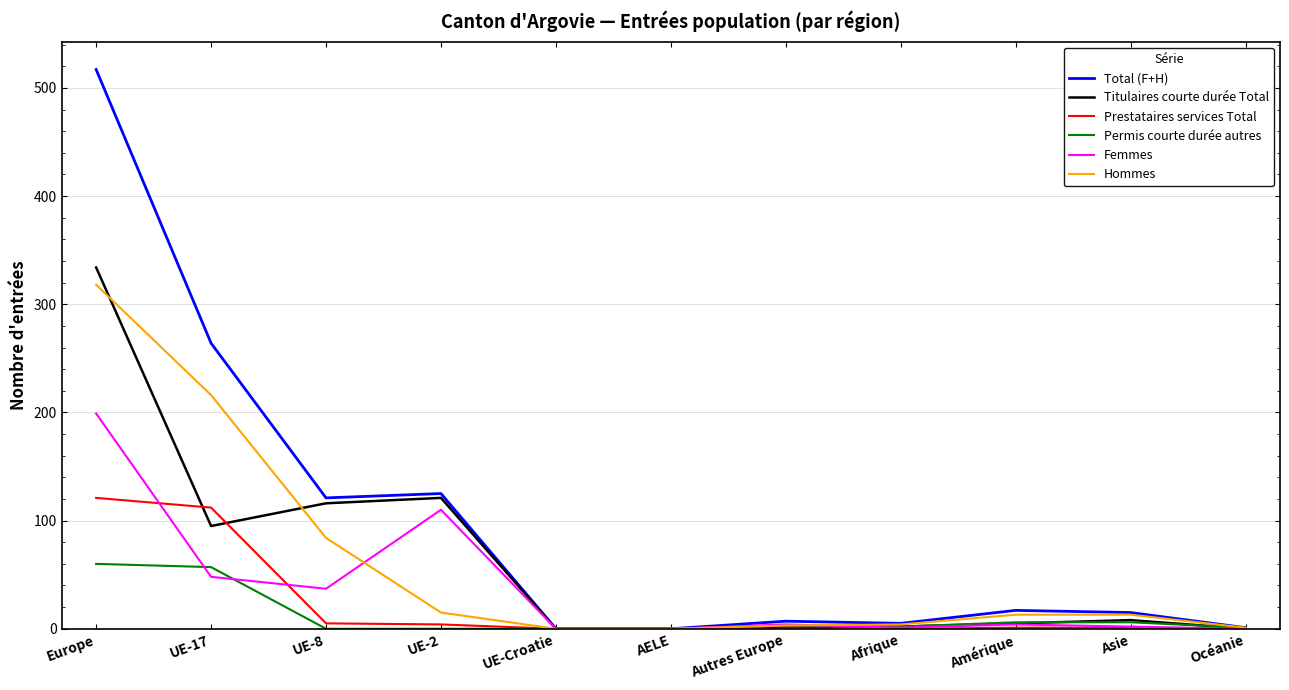

Is this an area chart (filled region under the line)?

No